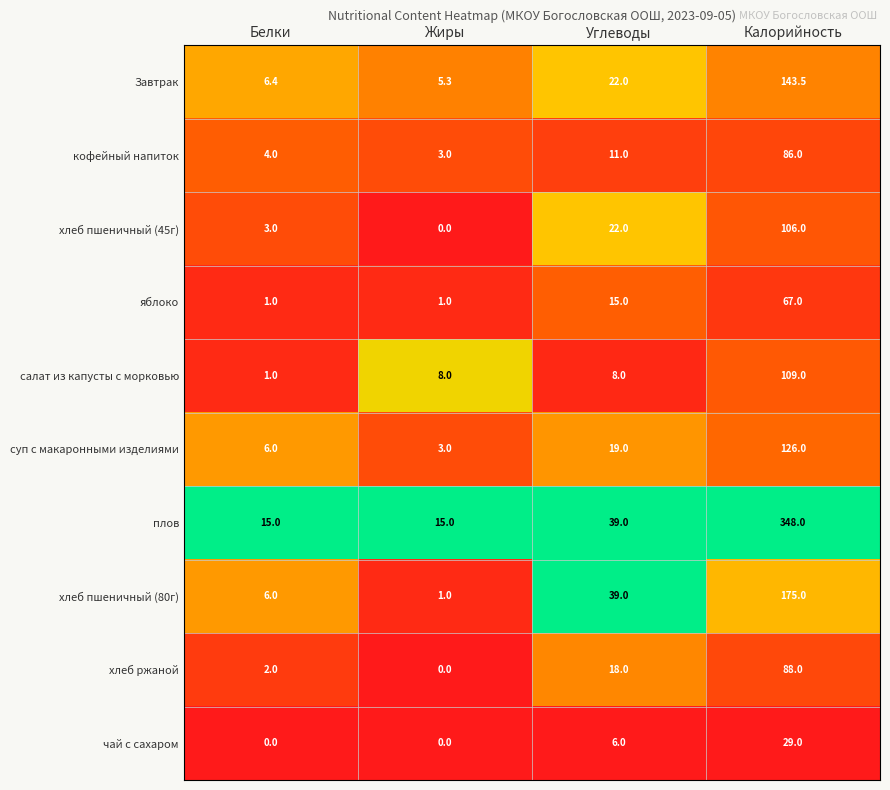

At which category is the sum across all series the highest?

Калорийность